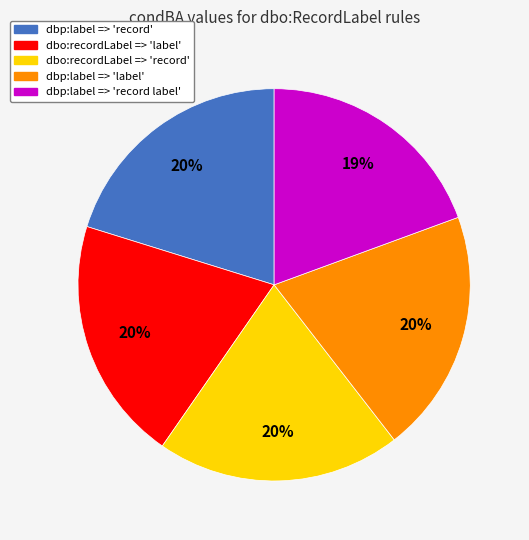

To the nearest percent, what percentage of the pie is dbo:recordLabel => 'label'?

20%